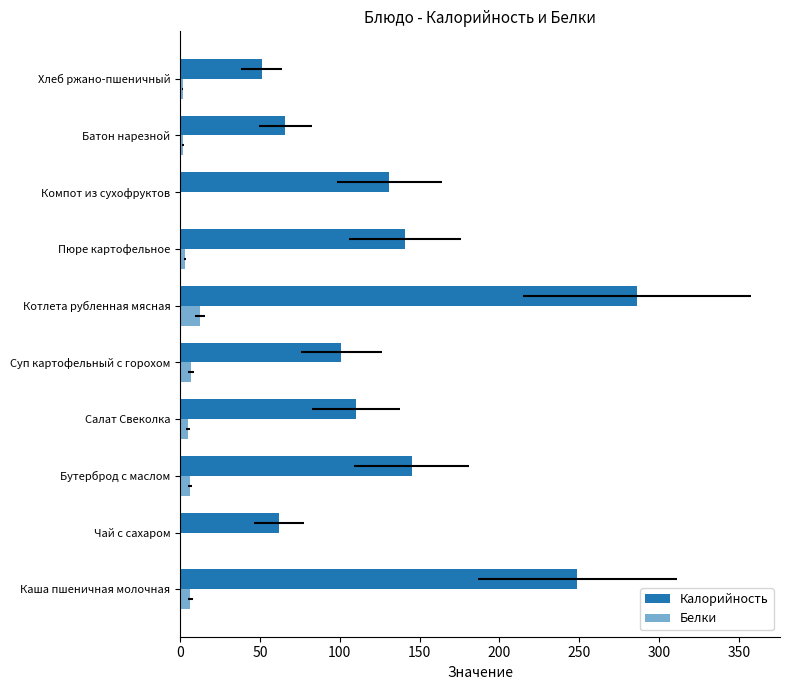

Which series has the widest spread of values?

Калорийность